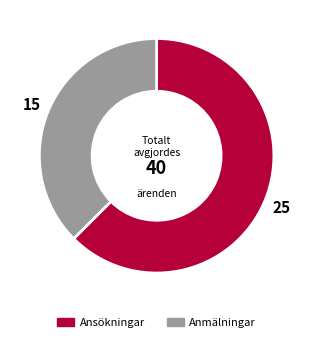

Does any single category account for the majority?

Yes